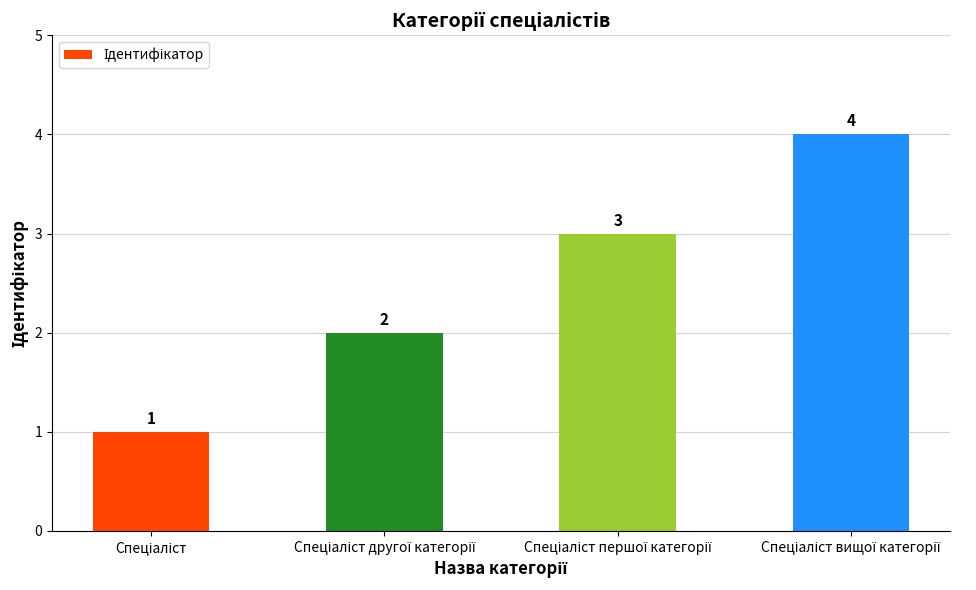

How many values are between 2 and 4?

3